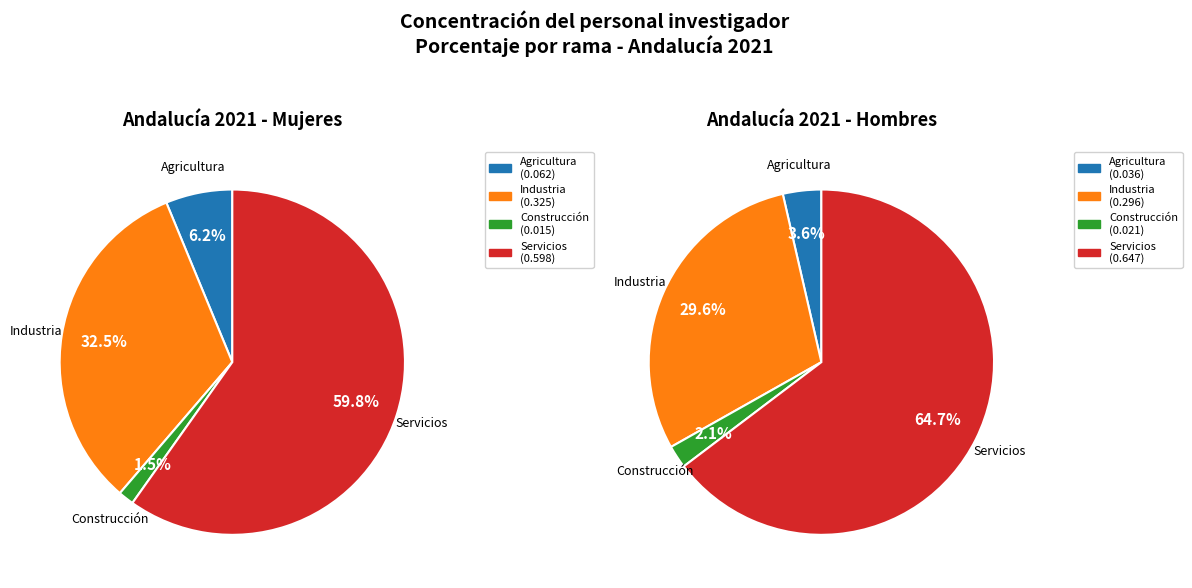

Rank the series at Agricultura from lowest to highest value.

Hombres, Mujeres